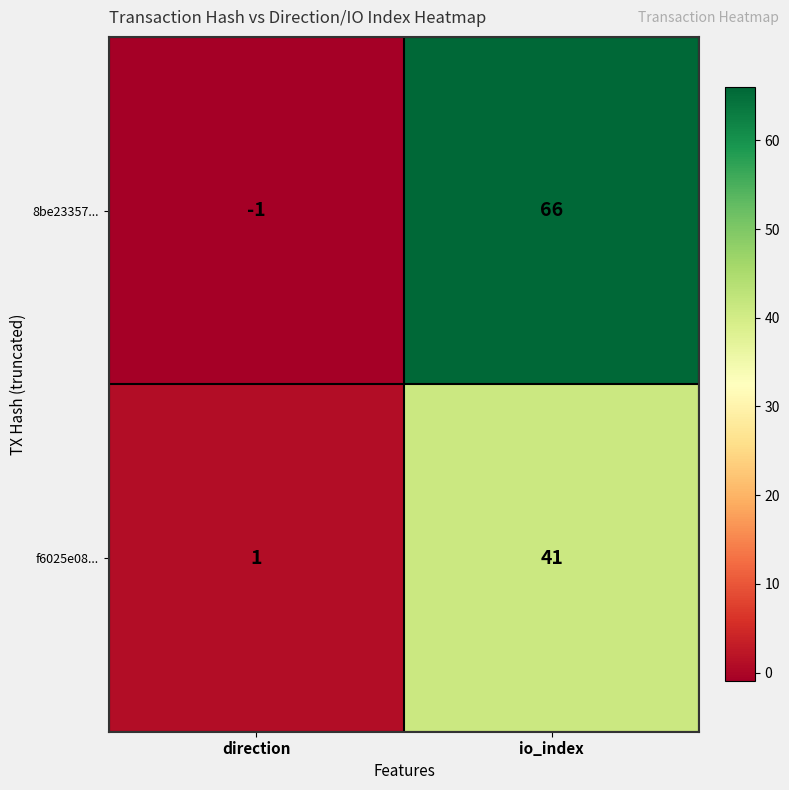

Reading left to right, transcribe all the data shown in this chart.

8be23357...: -1	66
f6025e08...: 1	41